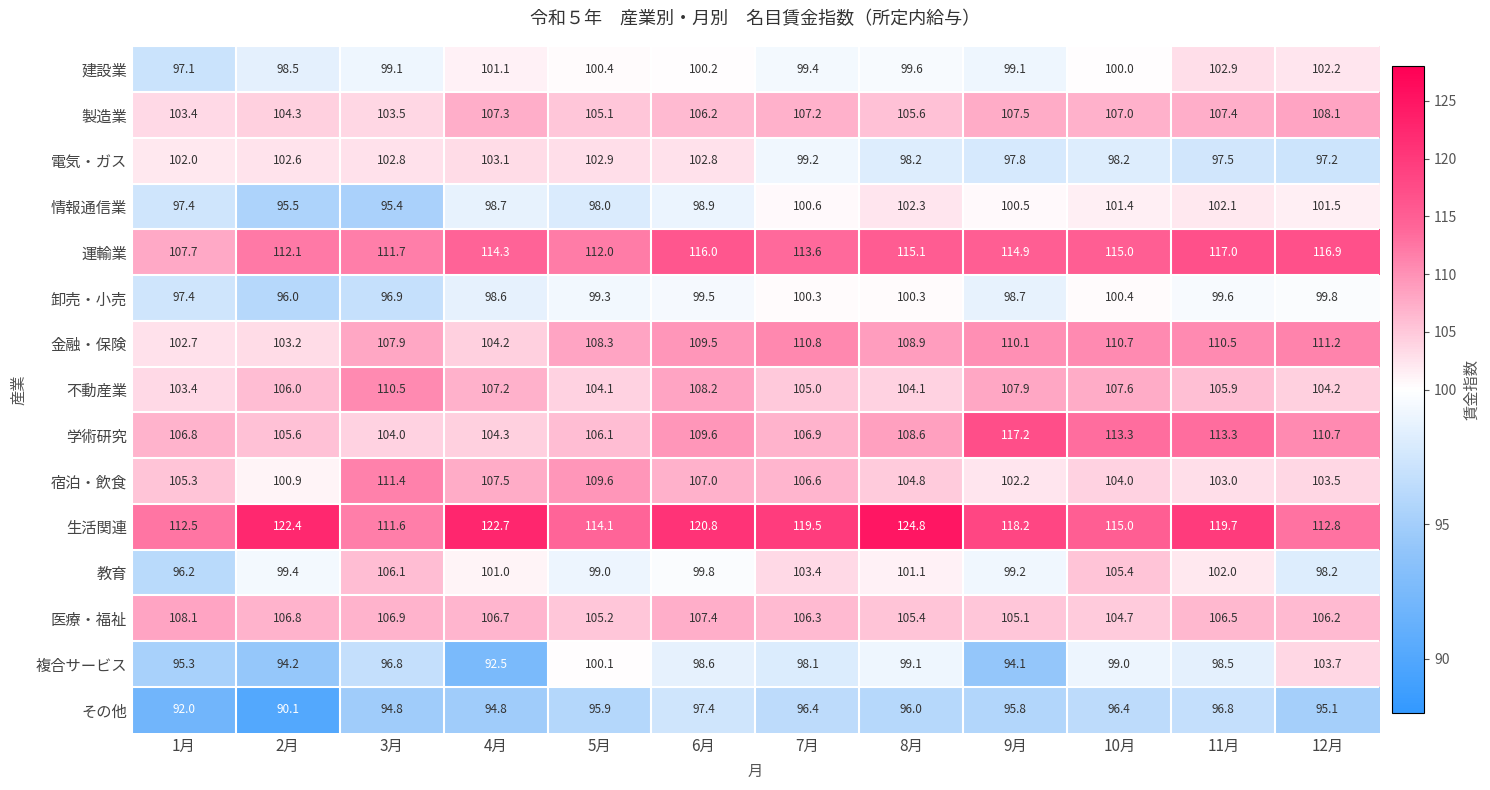

What is the total value across all series at 5月?

1560.1